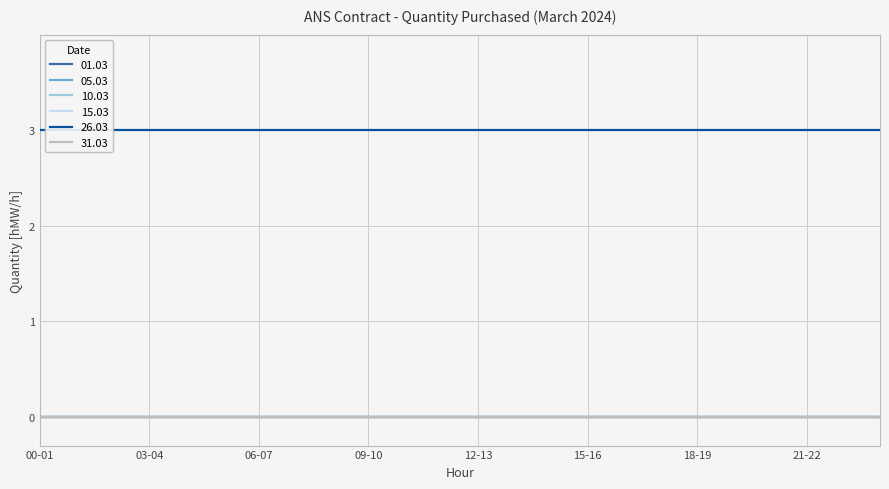

True or false: 15.03 and 10.03 intersect in this chart.

False